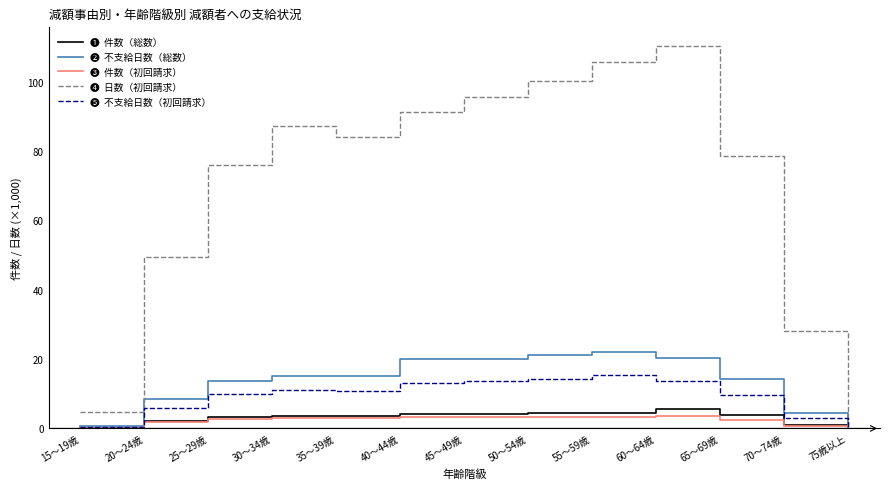

What is the spread (max minus min) of values at 55～59歳?

102.2